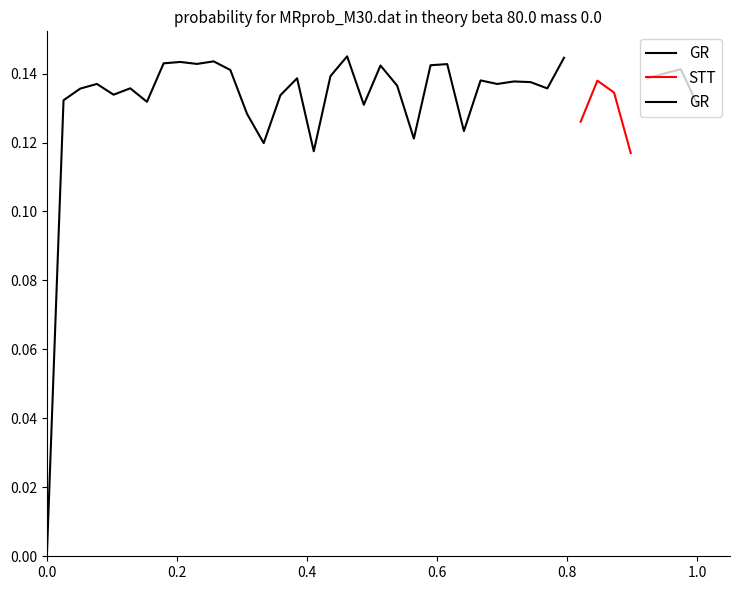

True or false: STT has more than 0 interior local peaks.

True